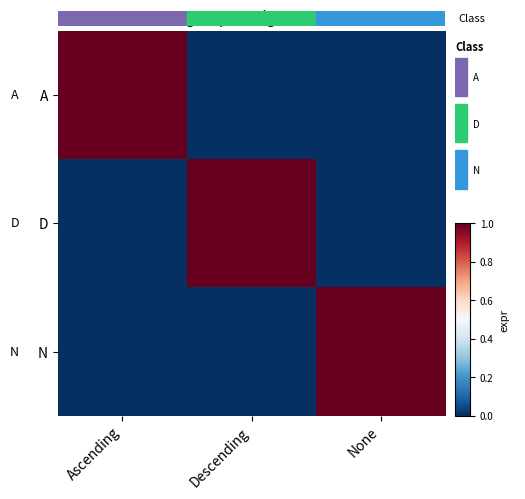

Reading left to right, list all the values displayed in this chart.

A: Ascending=1	Descending=0	None=0
D: Ascending=0	Descending=1	None=0
N: Ascending=0	Descending=0	None=1